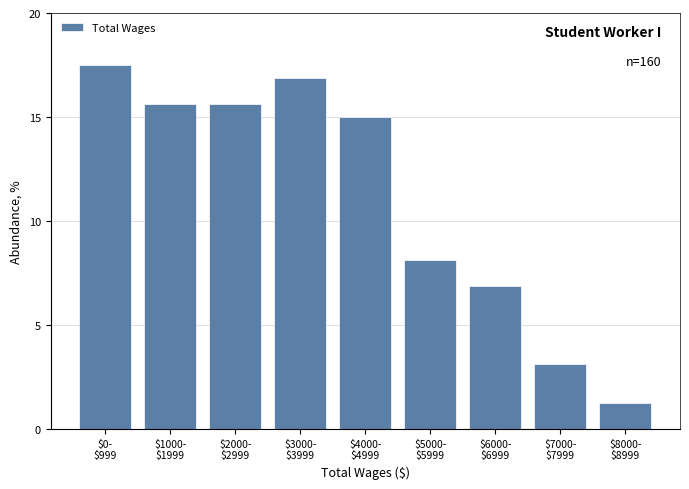

What is the sum of all values?

100.0